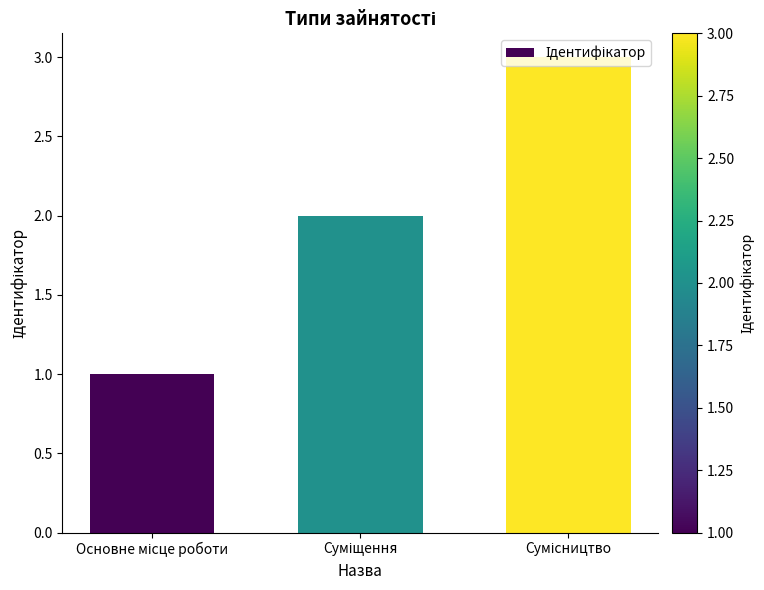

What is the sum of all values?

6